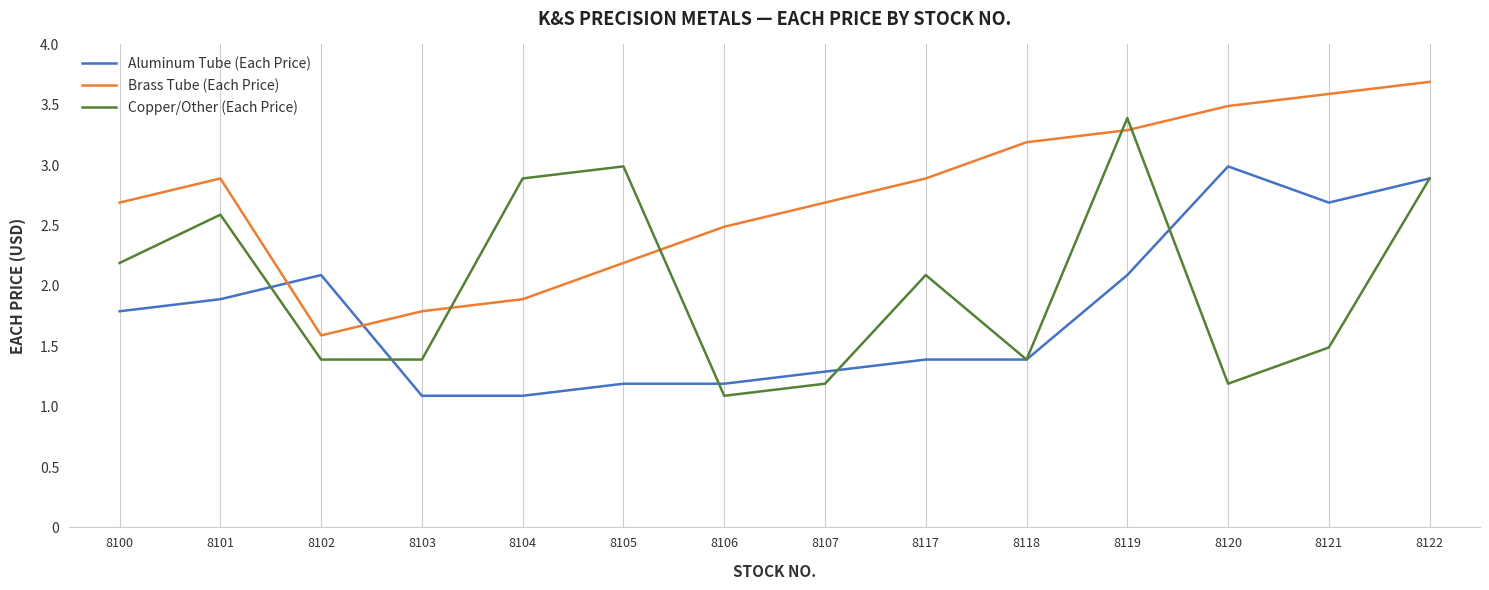

Which label corresponds to the largest value in the chart?

8122